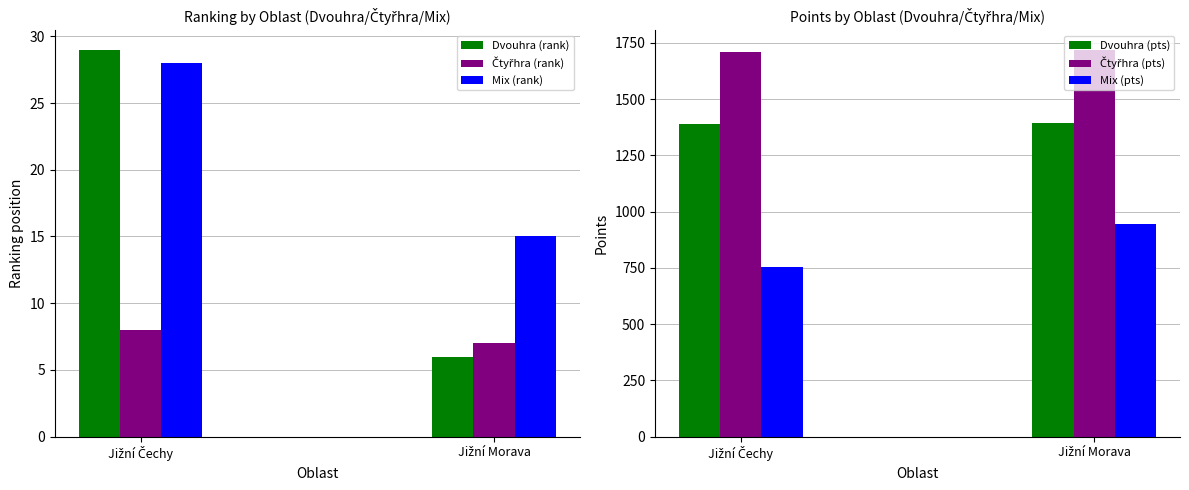

The Mix (pts) series shows 752 at Jižní Čechy. True or false?

True